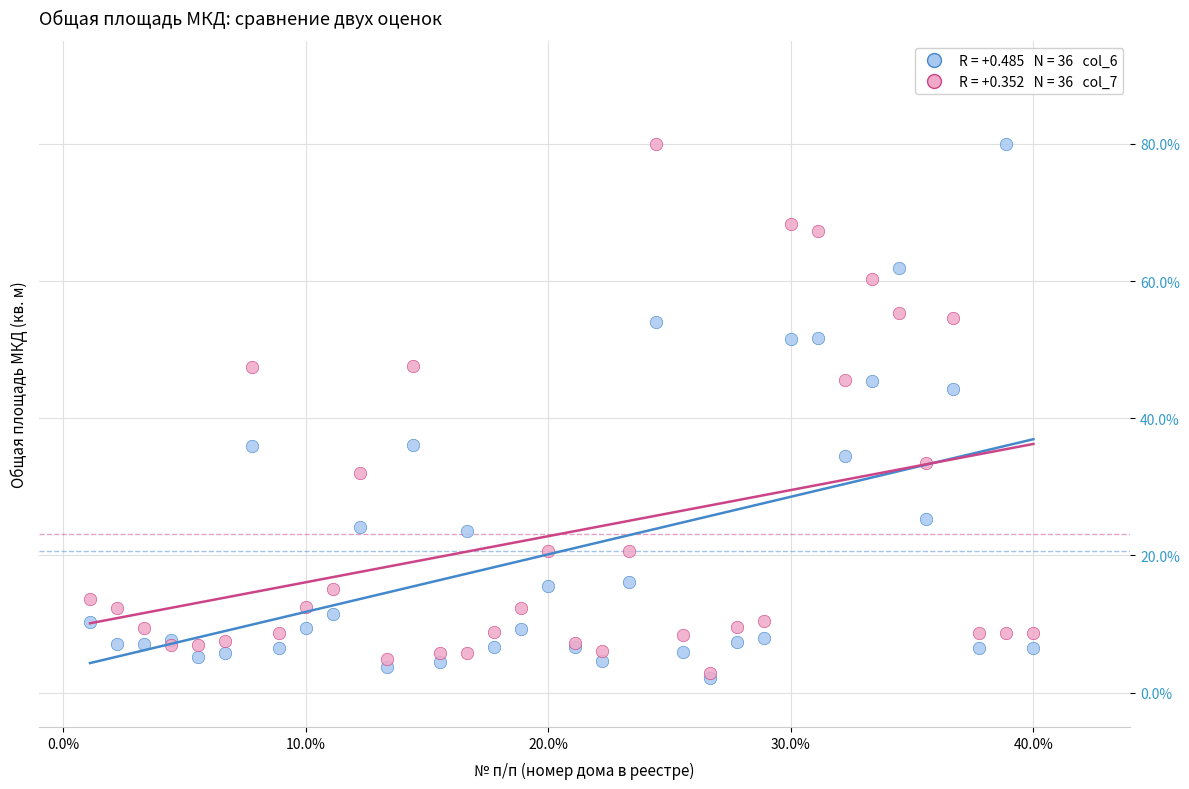

Across all series, what Y value is closest to 41?

44.3